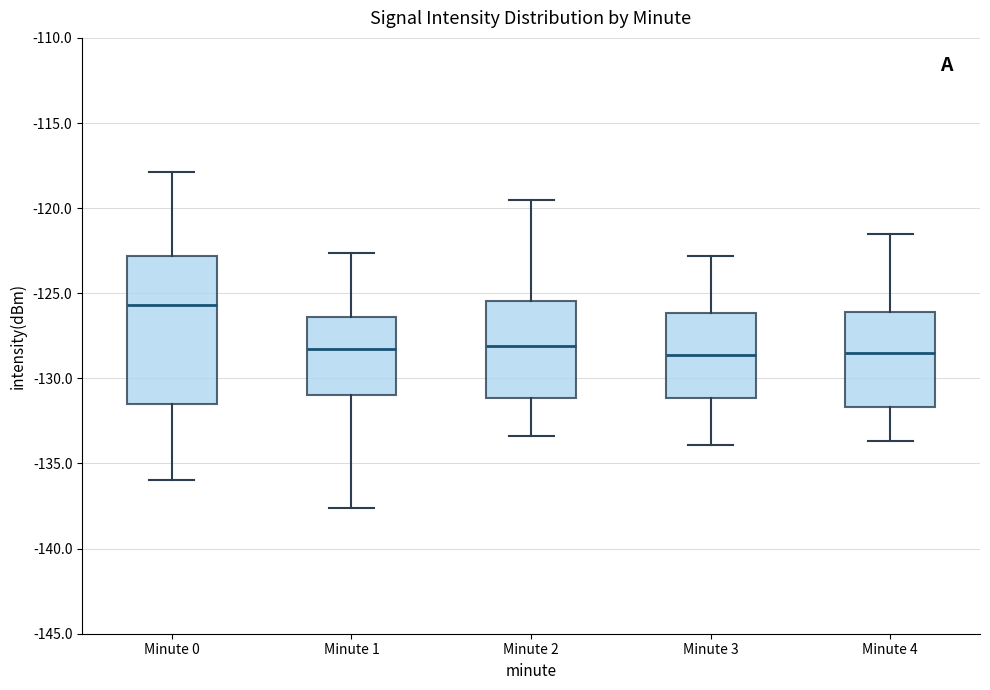

Which box is the tallest, from its lower edge to its upper edge?

Minute 0